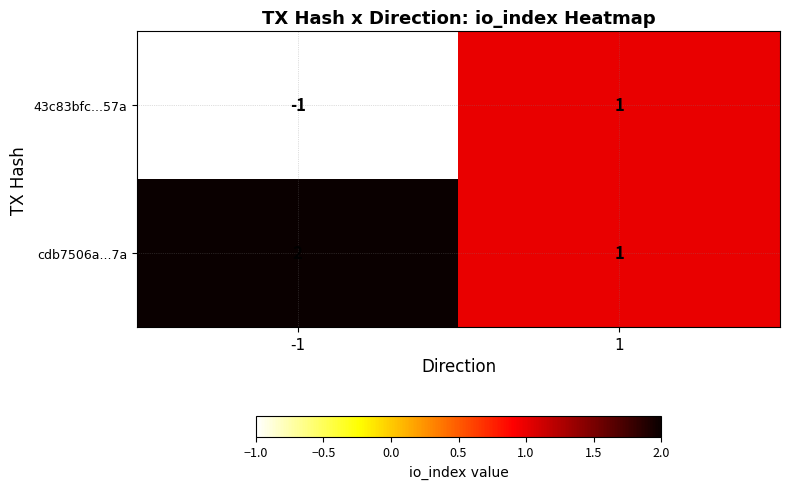

Reading left to right, transcribe all the data shown in this chart.

43c83bfc...57a: -1	1
cdb7506a...7a: 2	1